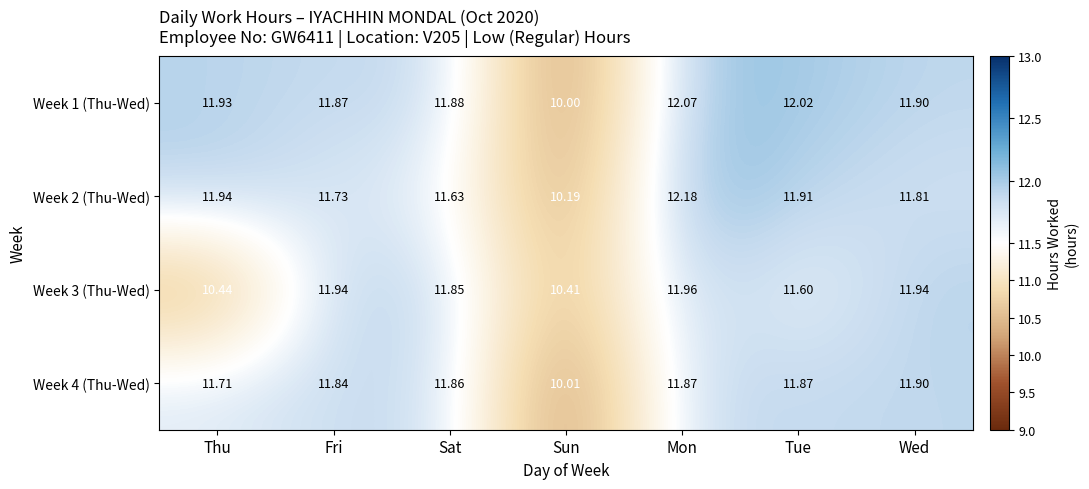

Is the value of Week 1 (Thu-Wed) at Fri greater than the value of Week 2 (Thu-Wed) at Fri?

Yes